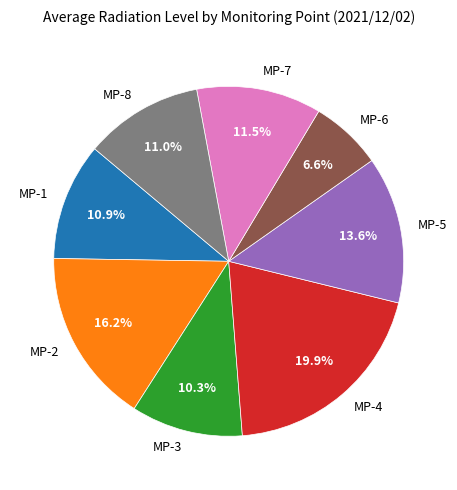

Which slice is the smallest?

MP-6